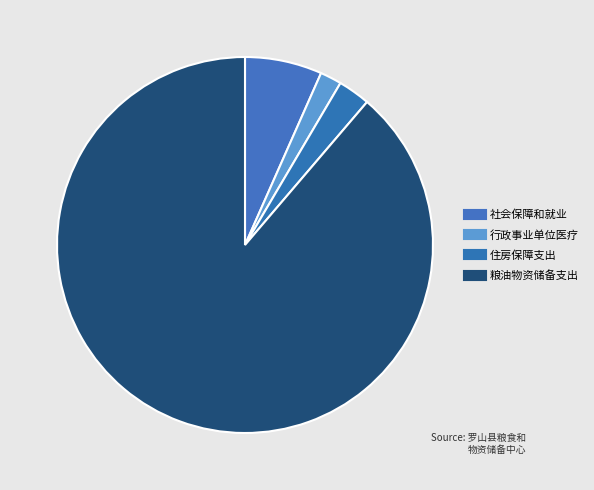

To the nearest percent, what is the difference between the largest and smallest slice percentages?

87%